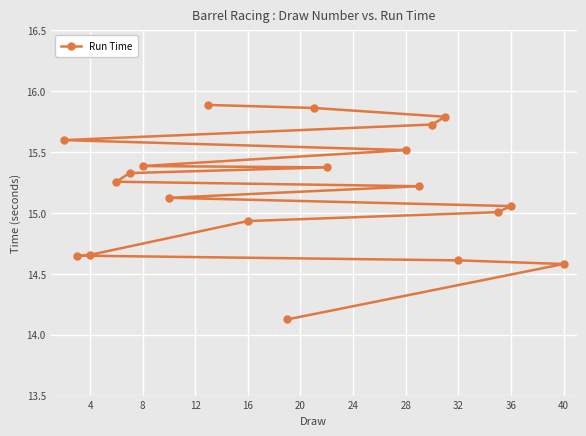

What is the difference between the maximum and second lowest values?

1.3